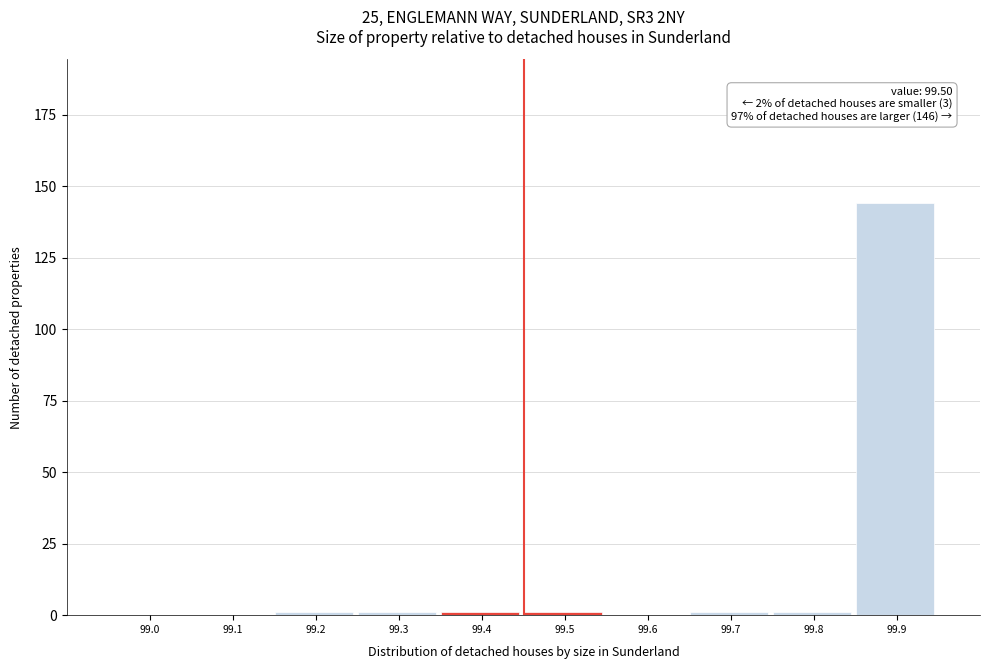

Reading left to right, what are all the values shown in this chart?

99.0=0	99.1=0	99.2=1	99.3=1	99.4=1	99.5=1	99.6=0	99.7=1	99.8=1	99.9=144